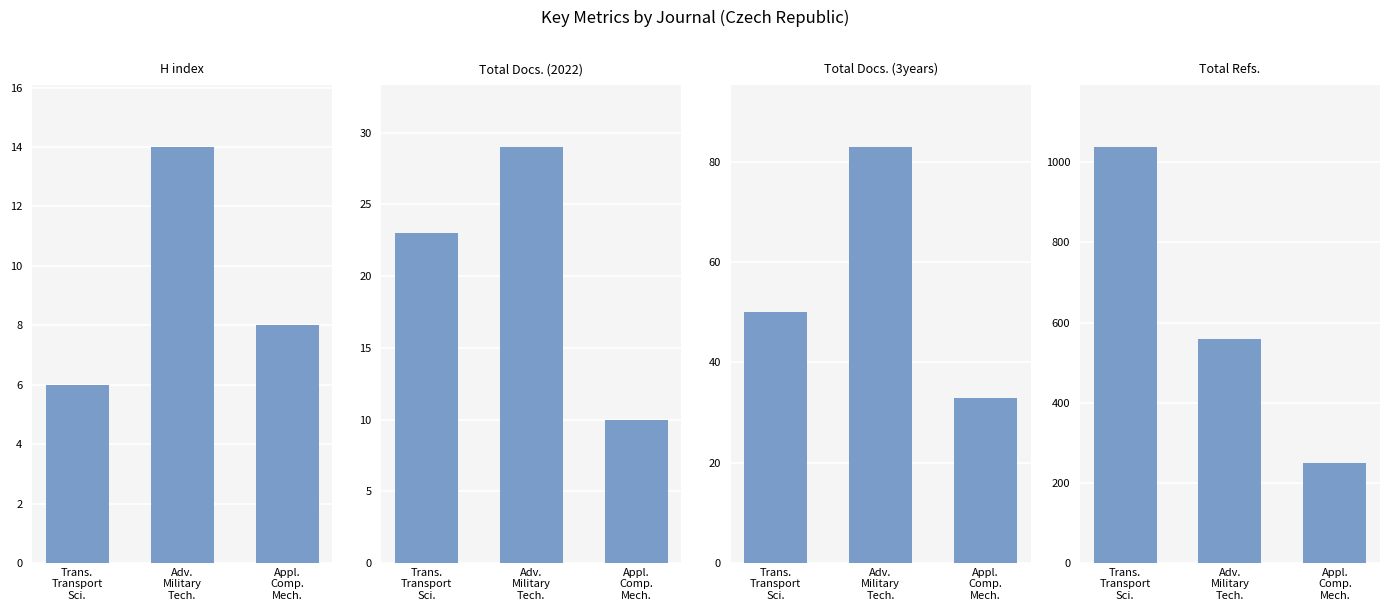

Is it true that H index equals 14 at Adv.
Military
Tech.?

True